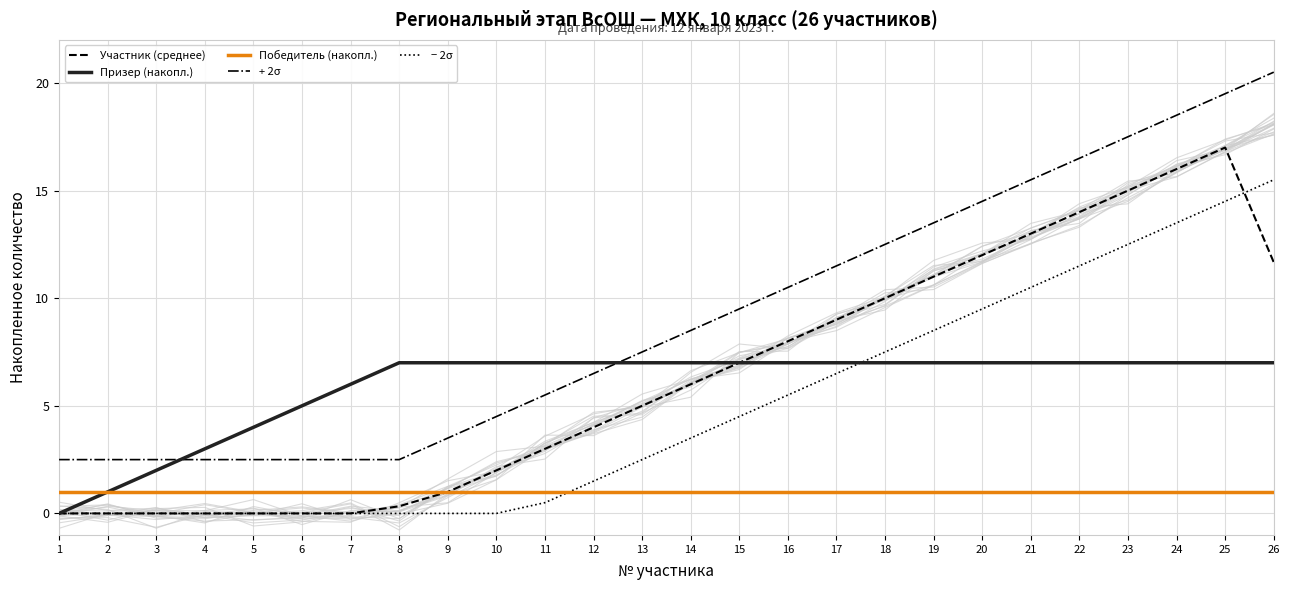

Does the chart have visible grid lines?

Yes